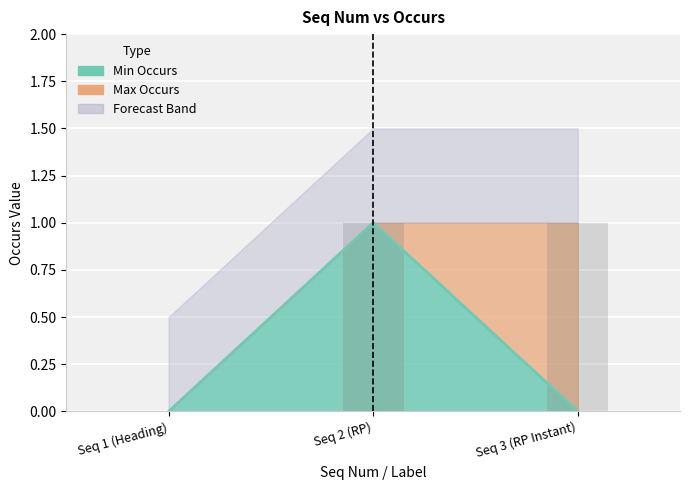

What is the greatest value displayed?

1